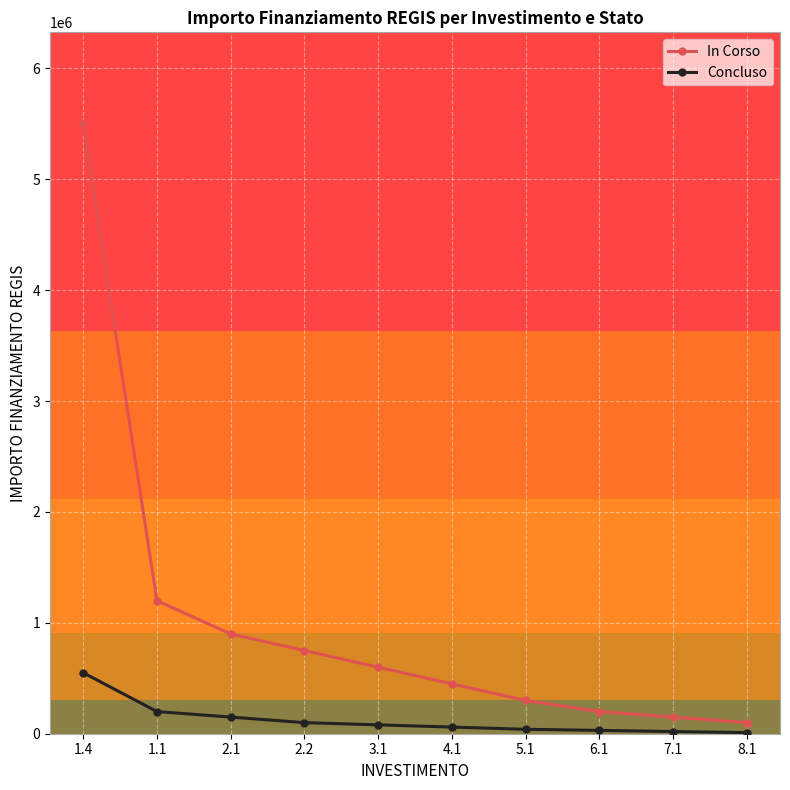

What is the difference between the maximum and second lowest values in the In Corso series?

5350000